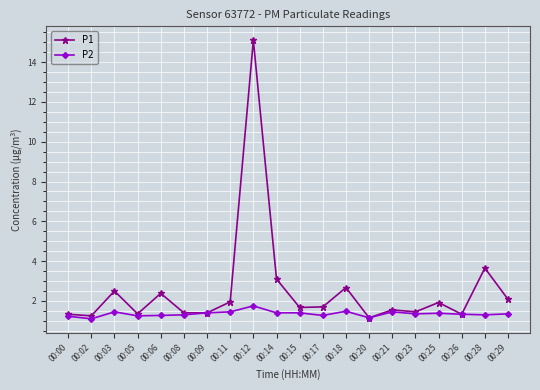

How many categories are shown in the chart?

20